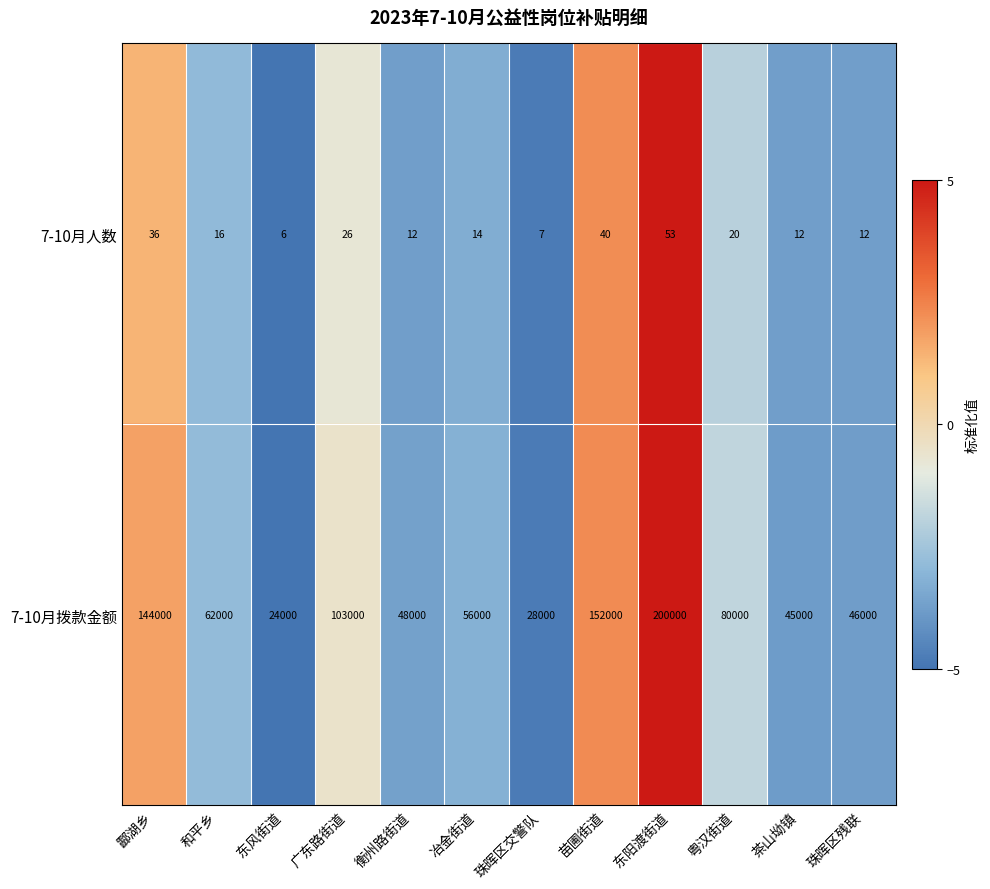

Reading right to left, what are all the values shown in this chart?

7-10月人数: 珠晖区残联=12	茶山坳镇=12	粤汉街道=20	东阳渡街道=53	苗圃街道=40	珠晖区交警队=7	冶金街道=14	衡州路街道=12	广东路街道=26	东风街道=6	和平乡=16	酃湖乡=36
7-10月拨款金额: 珠晖区残联=46000	茶山坳镇=45000	粤汉街道=80000	东阳渡街道=200000	苗圃街道=152000	珠晖区交警队=28000	冶金街道=56000	衡州路街道=48000	广东路街道=103000	东风街道=24000	和平乡=62000	酃湖乡=144000